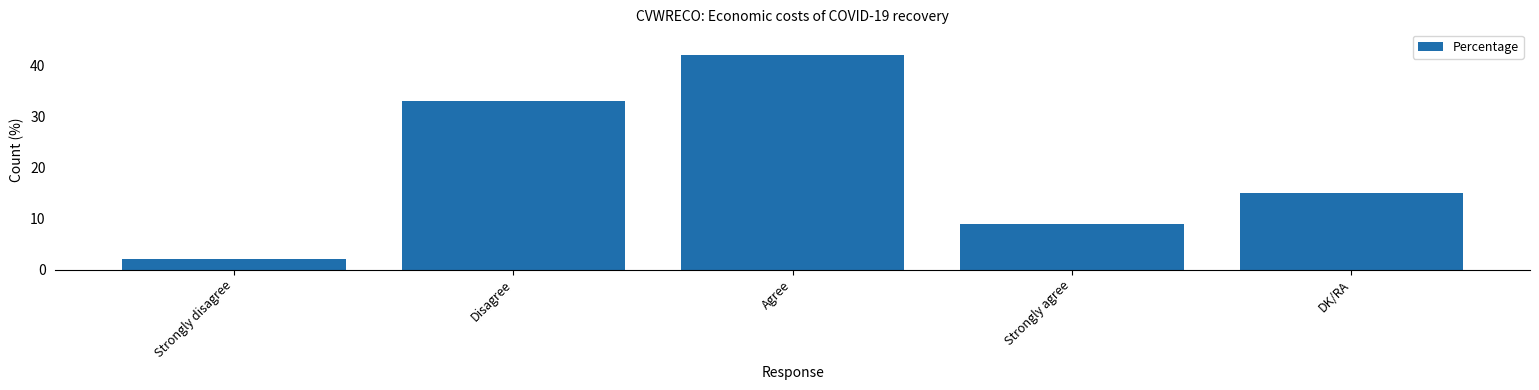

At which category does the chart reach its minimum across all series?

Strongly disagree